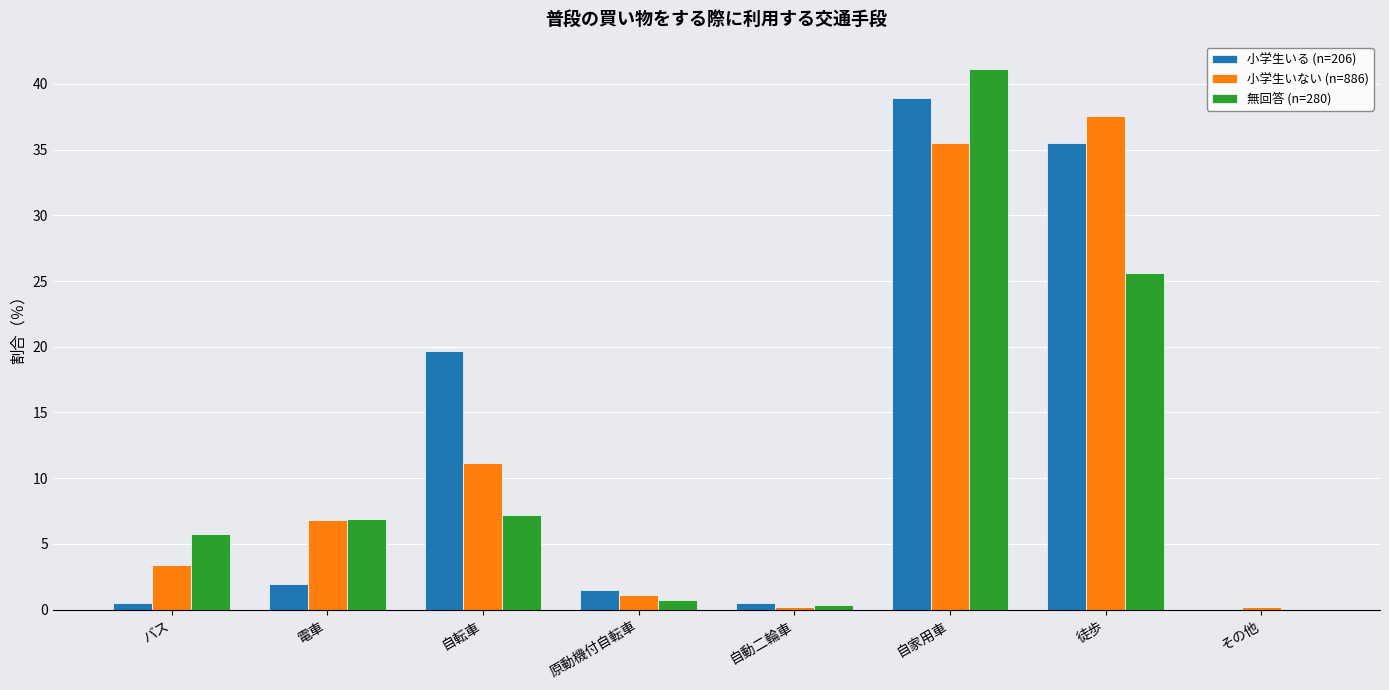

Reading right to left, list all the values displayed in this chart.

小学生いる (n=206): その他=0.0	徒歩=35.5	自家用車=38.9	自動二輪車=0.5	原動機付自転車=1.5	自転車=19.7	電車=2.0	バス=0.5
小学生いない (n=886): その他=0.2	徒歩=37.6	自家用車=35.5	自動二輪車=0.2	原動機付自転車=1.1	自転車=11.2	電車=6.8	バス=3.4
無回答 (n=280): その他=0.0	徒歩=25.6	自家用車=41.2	自動二輪車=0.4	原動機付自転車=0.7	自転車=7.2	電車=6.9	バス=5.8